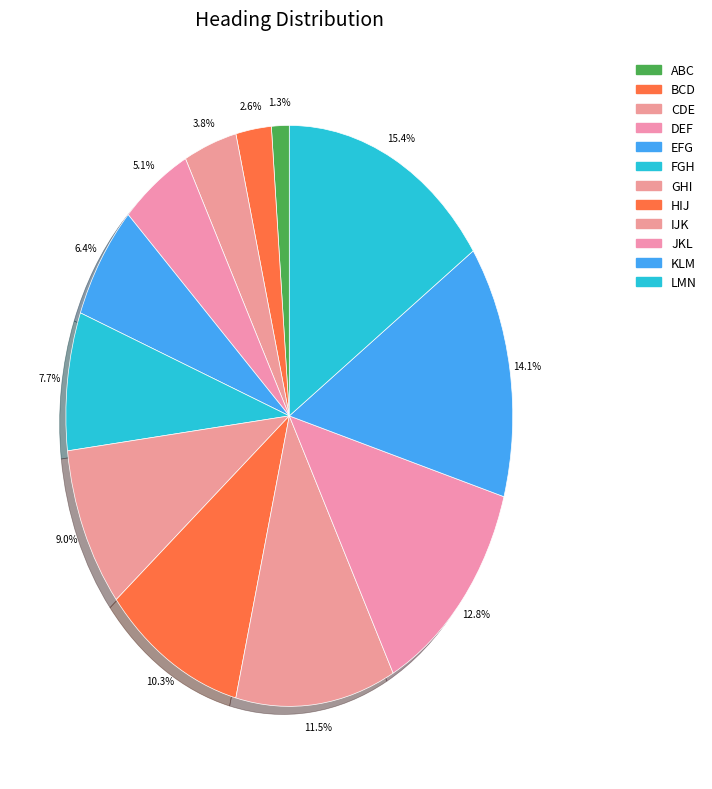

Do LMN and KLM together represent more than half of the pie?

No